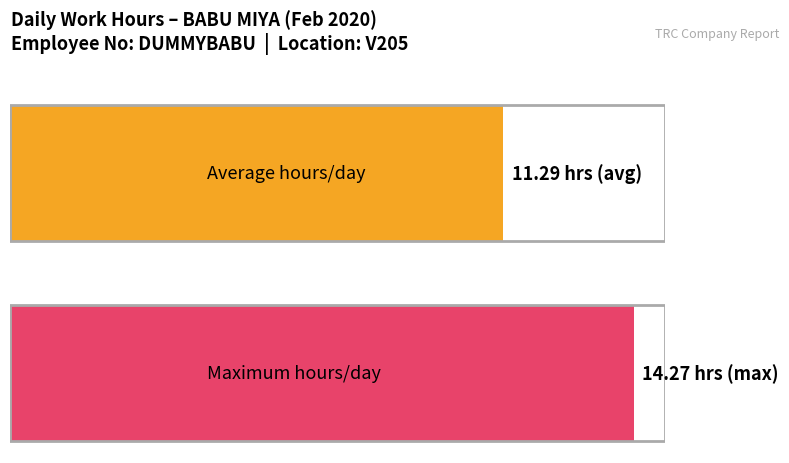

What is the greatest value displayed?

14.3